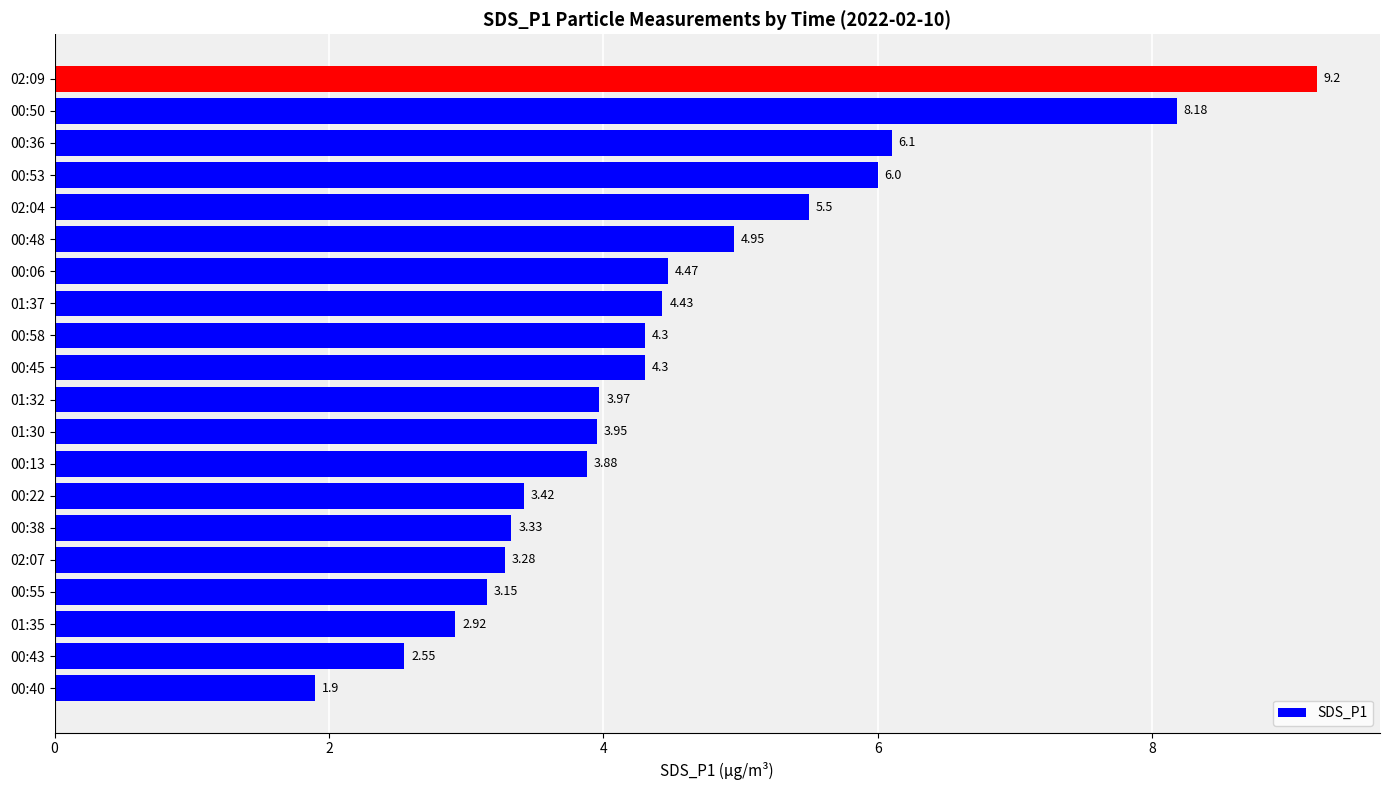

Approximately how many times larger is the value at 00:13 compared to 00:43?

1.5